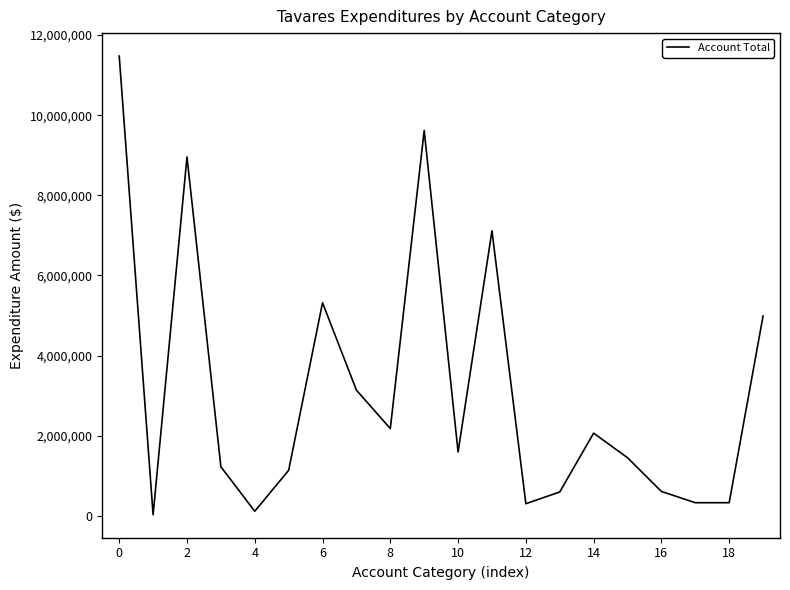

How many lines are shown in the chart?

1